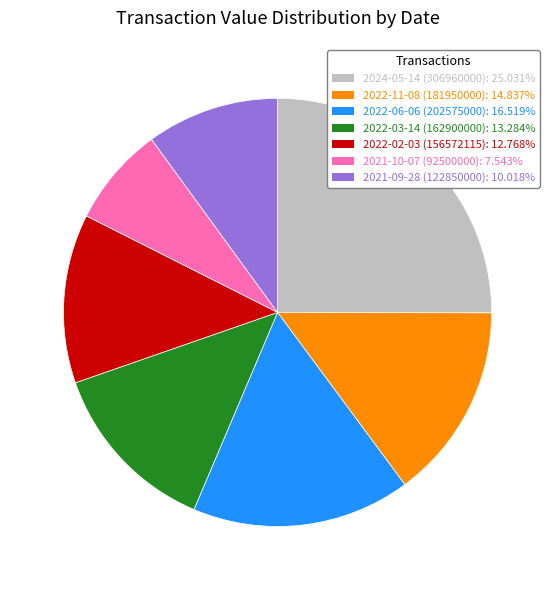

Between 2022-06-06 (202575000) and 2021-10-07 (92500000), which is larger?

2022-06-06 (202575000)